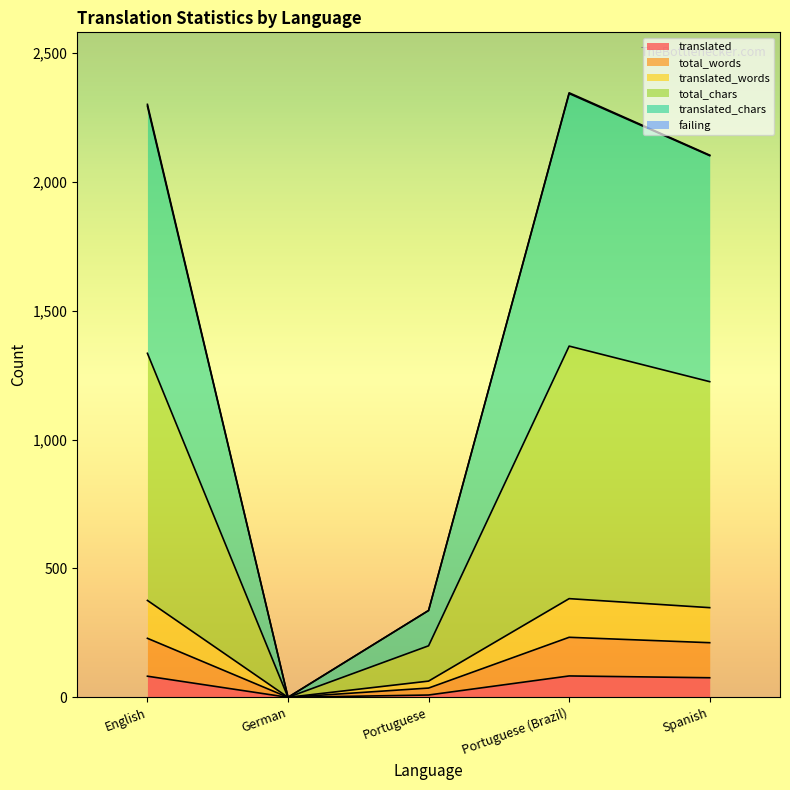

Does the chart display data point markers on the line(s)?

No